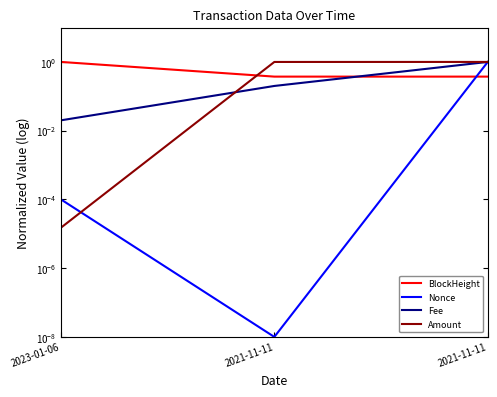

At which category does the chart reach its peak across all series?

2023-01-06